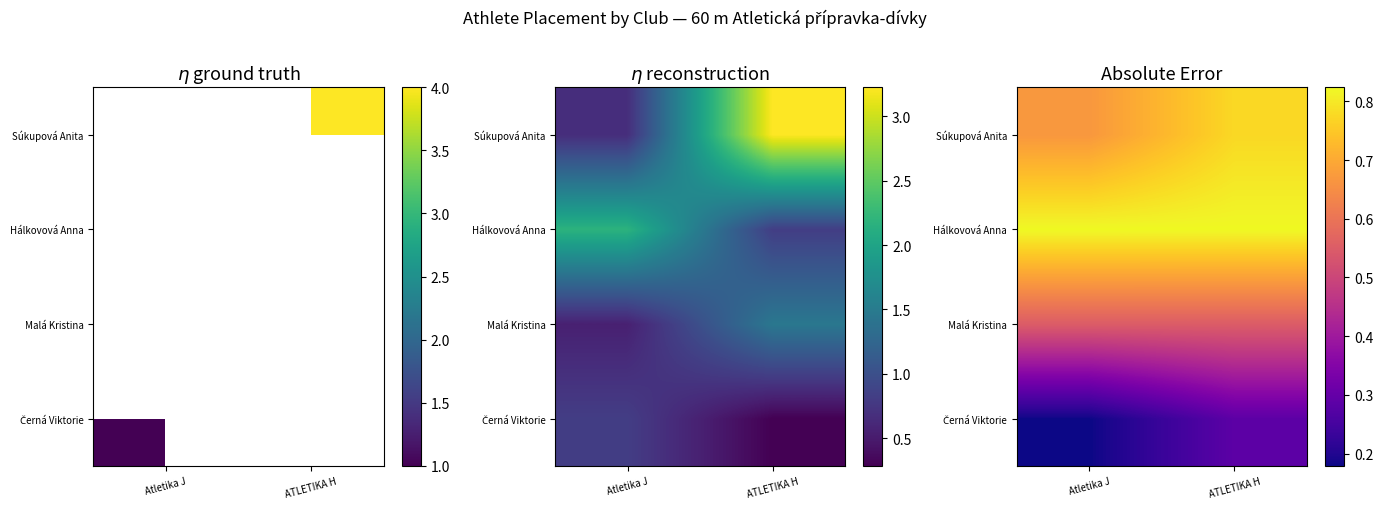

True or false: Malá Kristina has a value of 0.2 at Atletika J.

False